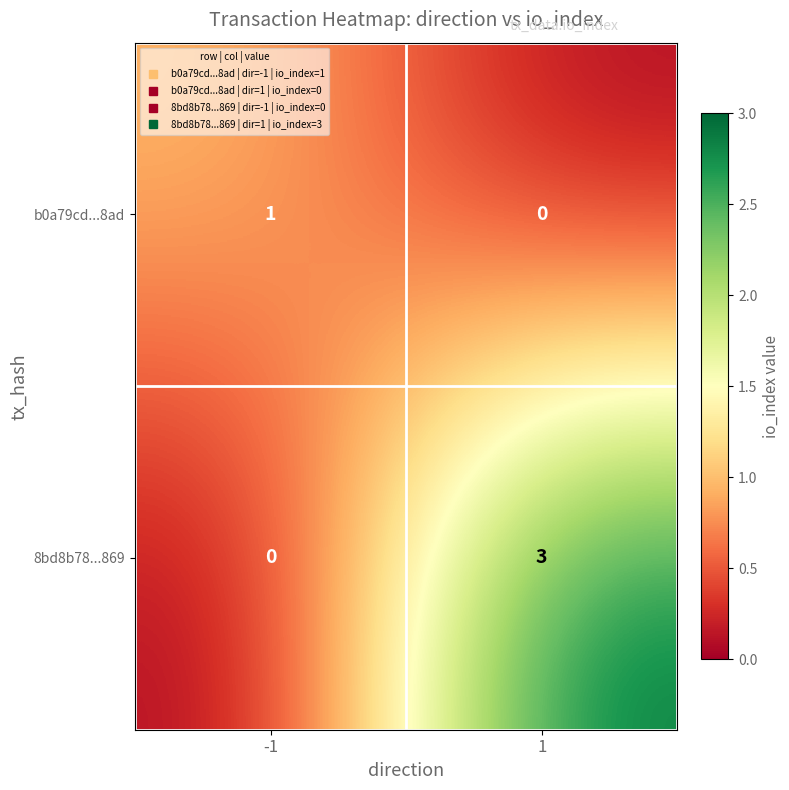

The value of 8bd8b78...869 at -1 is 0. True or false?

True